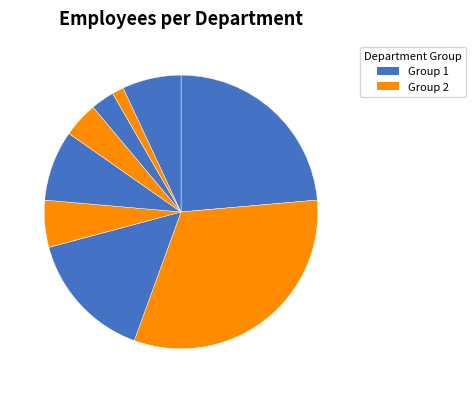

Which slice is the smallest?

Water Conservation